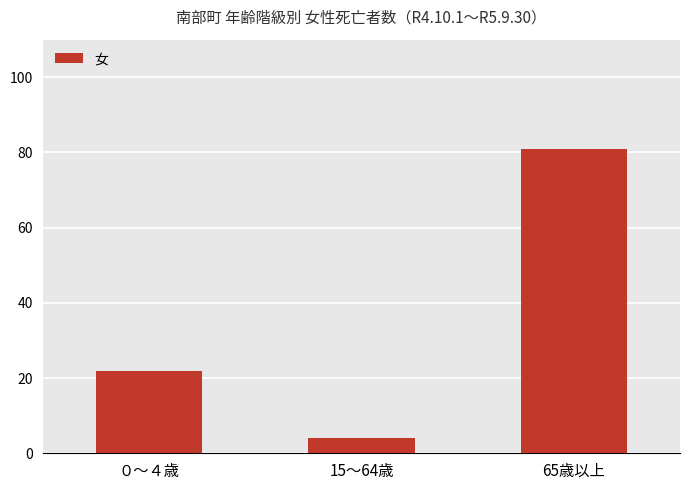

Approximately how many times larger is the value at 65歳以上 compared to 15～64歳?

20.2